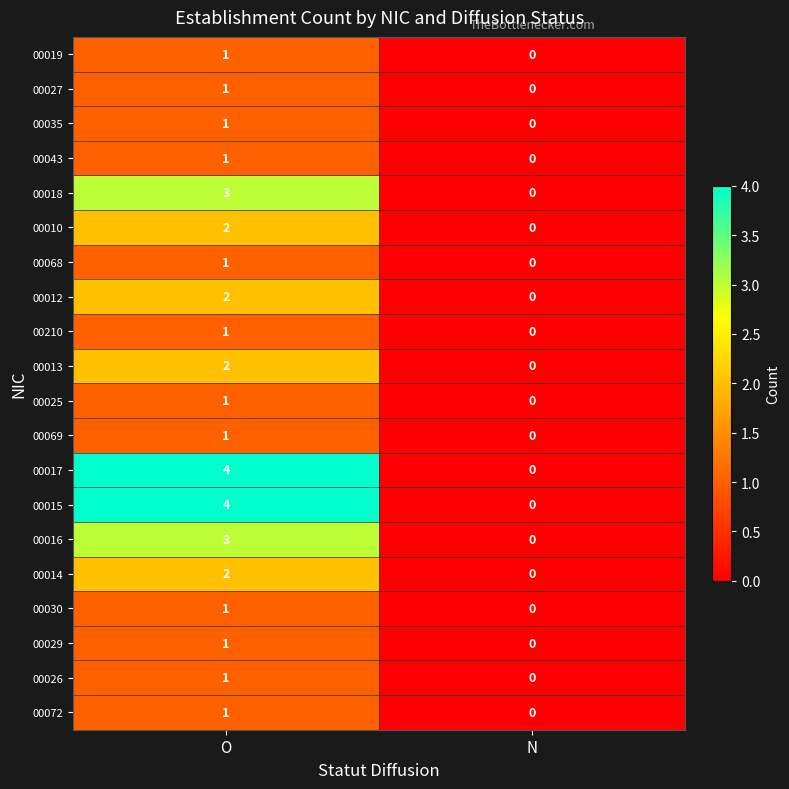

List the labels in order of 00012 value, largest first.

O, N